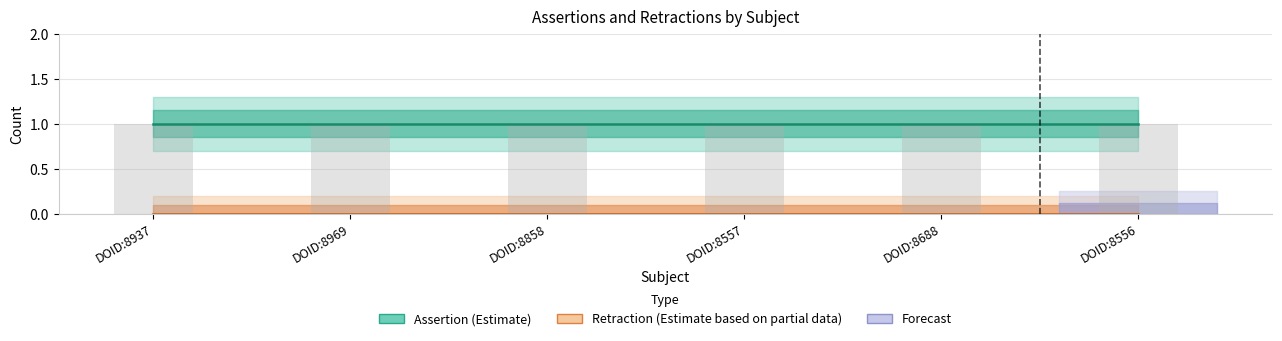

Is it true that Retraction (Estimate based on partial data) equals 0 at DOID:8556?

True